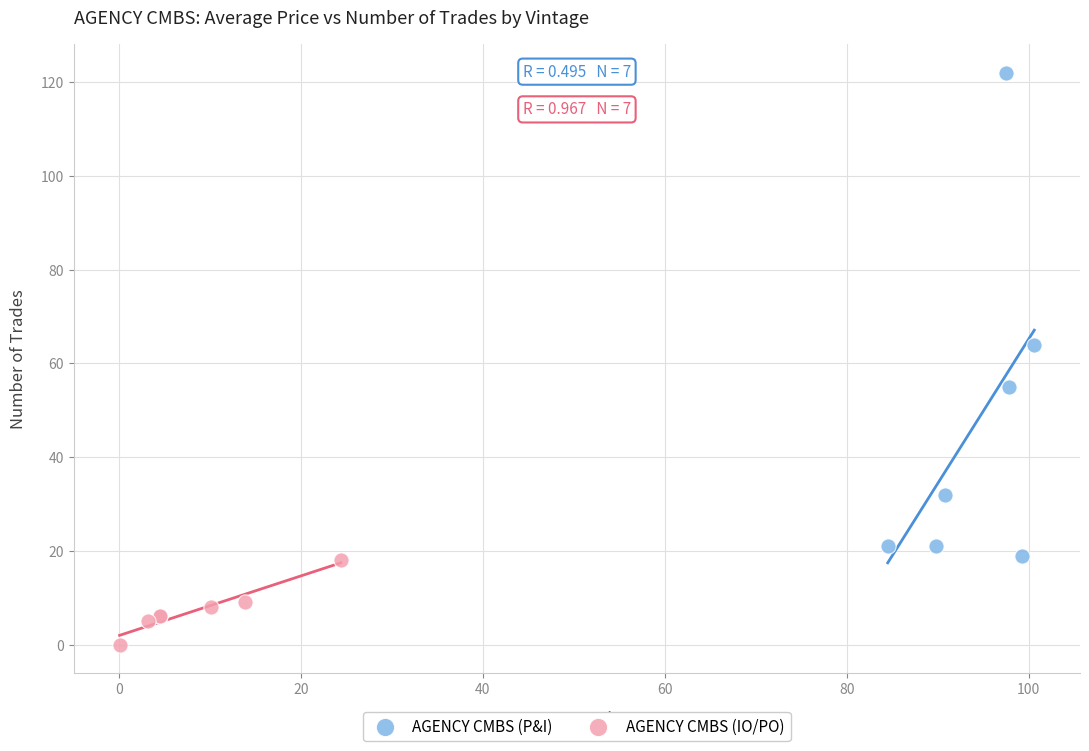

Which series contains the highest Y value?

AGENCY CMBS (P&I)